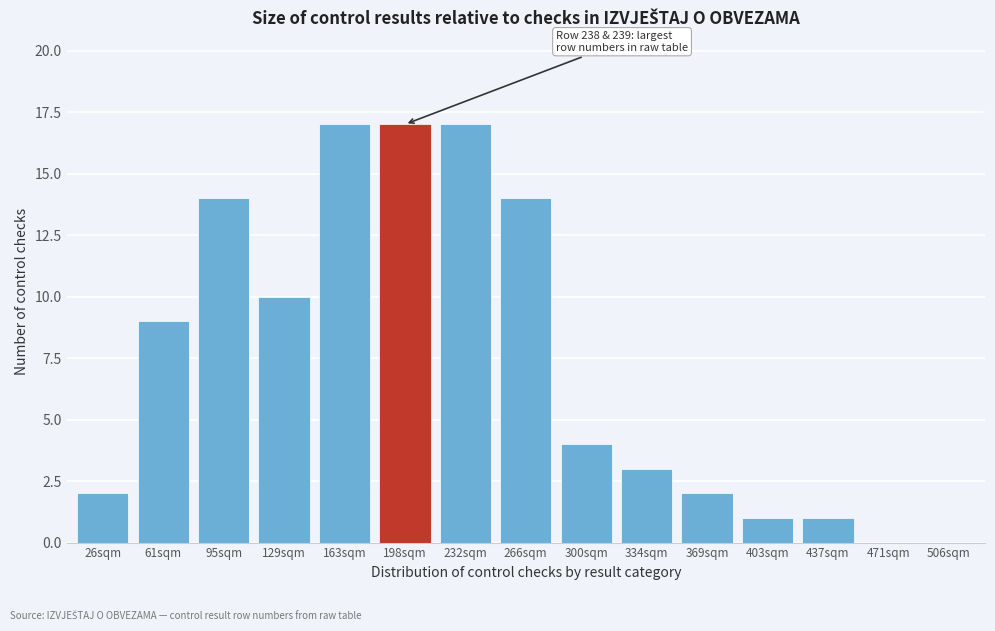

Reading left to right, what are all the values shown in this chart?

26sqm=2	61sqm=9	95sqm=14	129sqm=10	163sqm=17	198sqm=17	232sqm=17	266sqm=14	300sqm=4	334sqm=3	369sqm=2	403sqm=1	437sqm=1	471sqm=0	506sqm=0